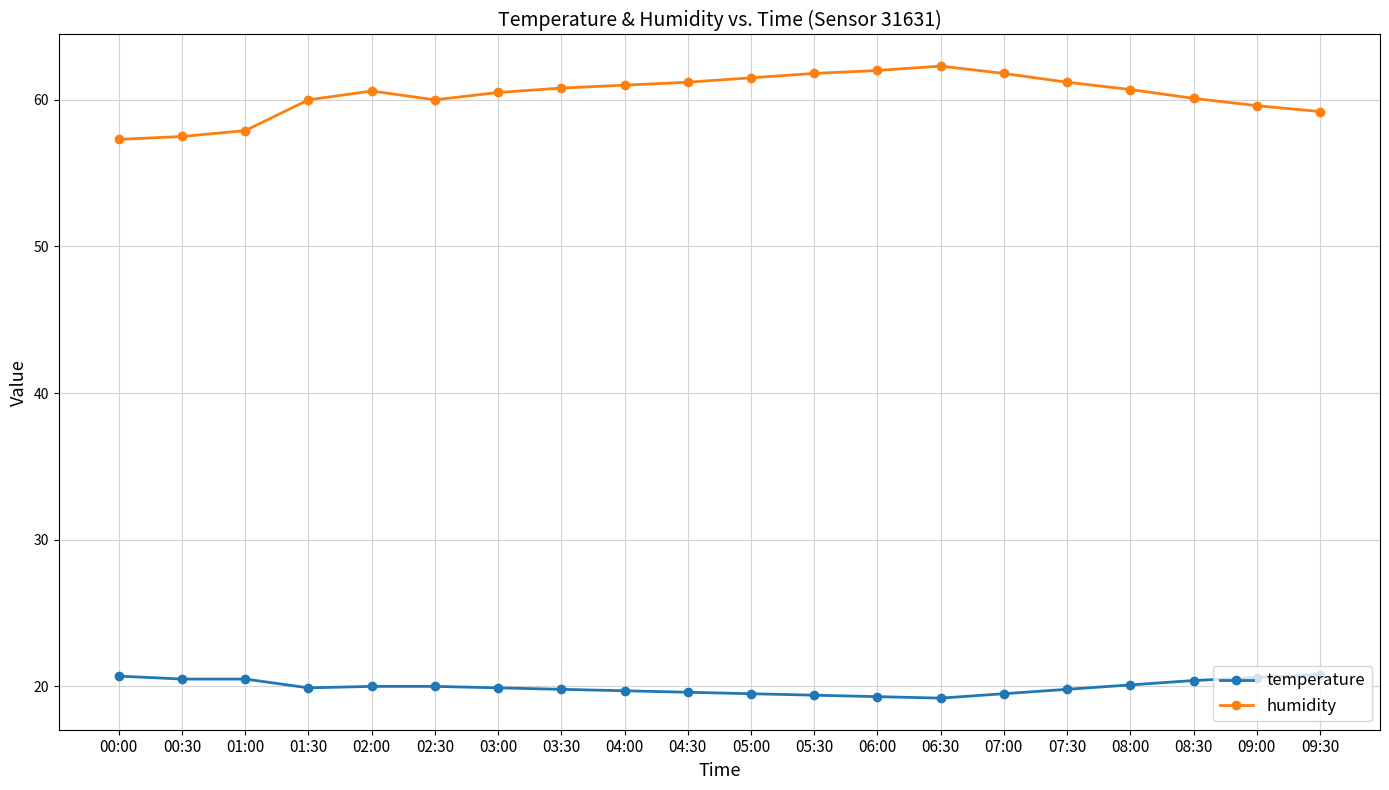

What is the difference between the maximum and minimum values in the humidity series?

5.0